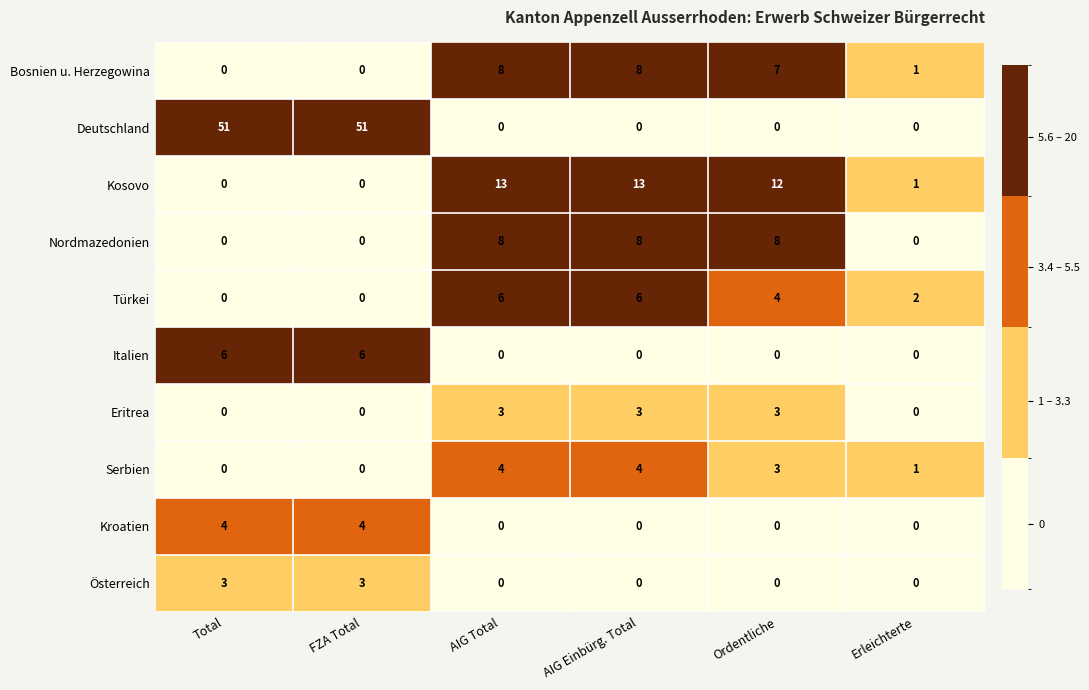

Count the number of data series in this chart.

10